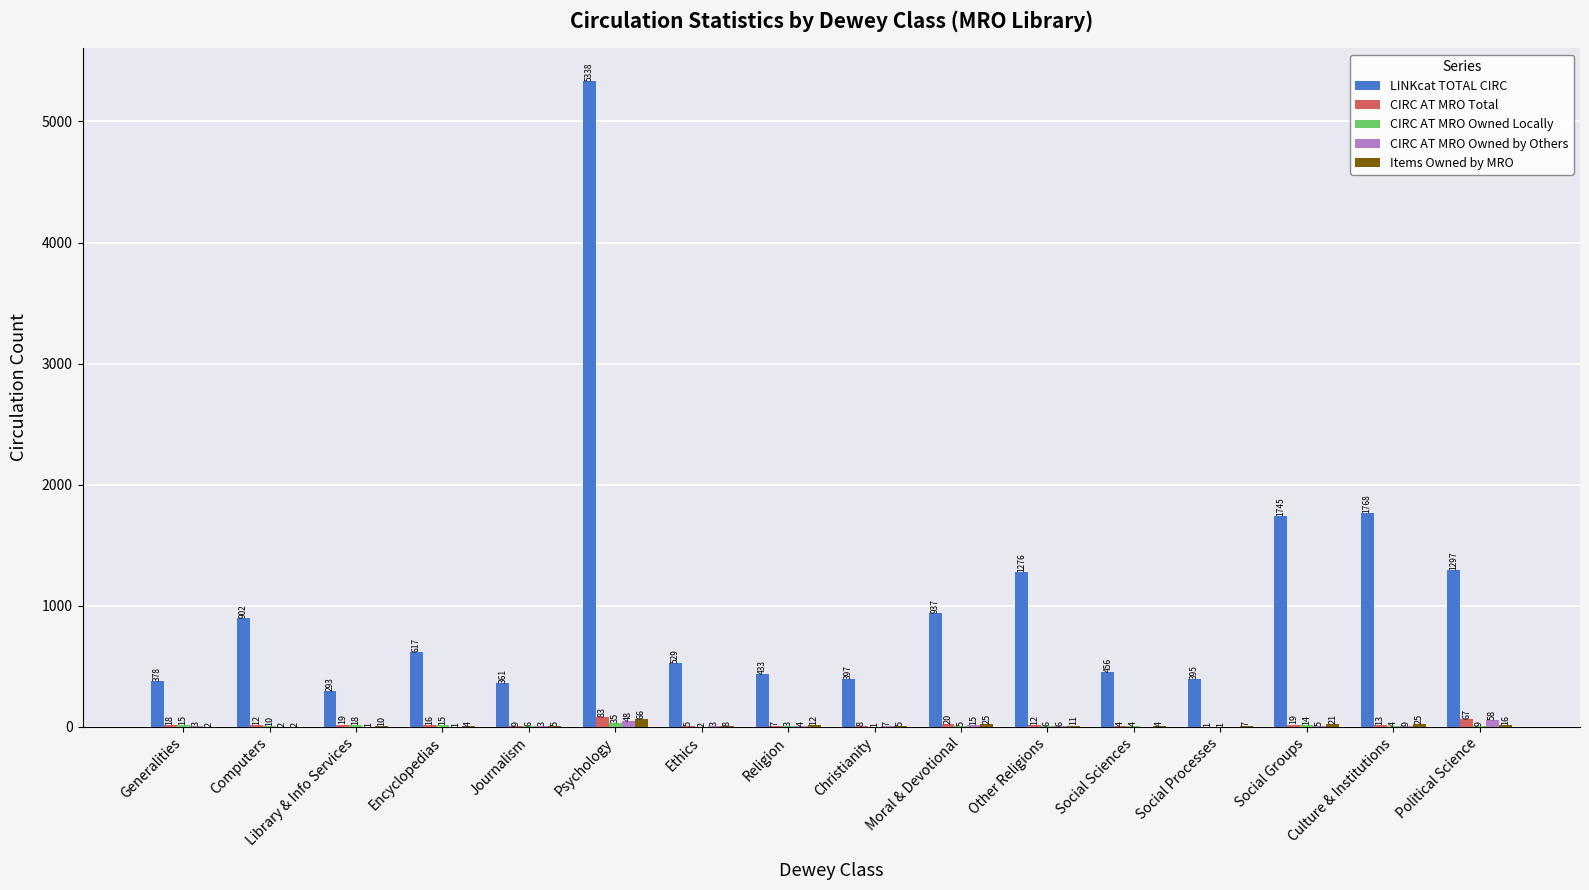

Read the CIRC AT MRO Total value at Social Sciences.

4